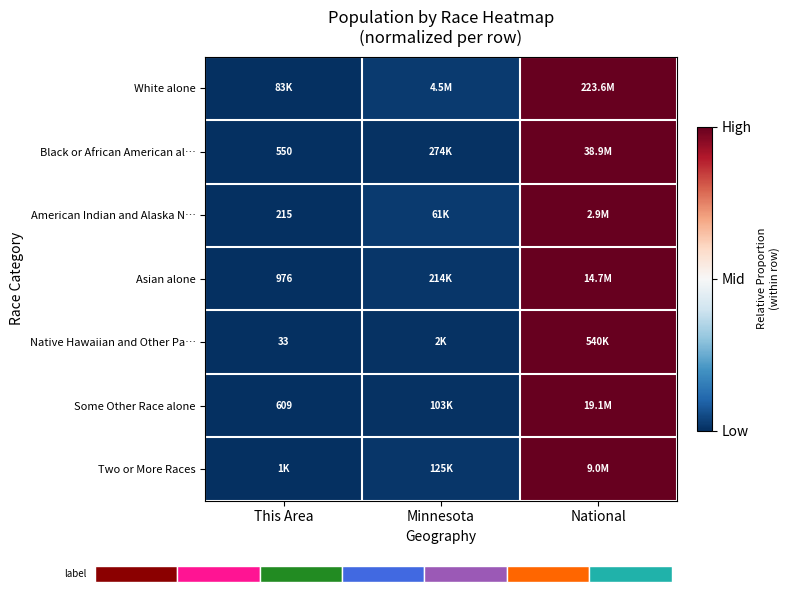

Rank the categories by White alone value from highest to lowest.

National, Minnesota, This Area